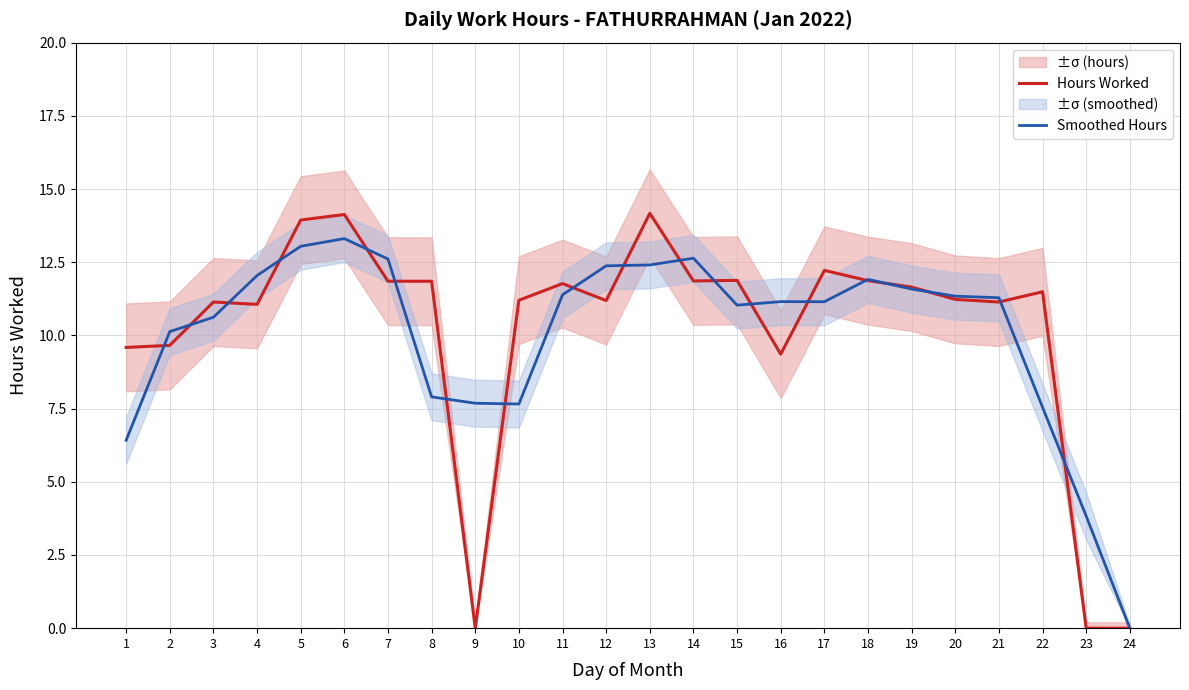

How many positive values does the Smoothed Hours series have?

23